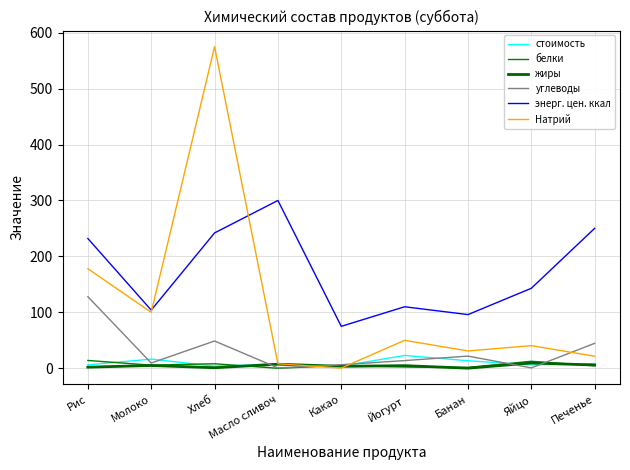

Reading right to left, list all the values displayed in this chart.

стоимость: Печенье=8.4	Яйцо=6.0	Банан=13.5	Йогурт=23.0	Какао=3.9	Масло сливоч=7.6	Хлеб=3.9	Молоко=16.4	Рис=6.2
белки: Печенье=4.5	Яйцо=12.6	Банан=1.5	Йогурт=2.4	Какао=5.0	Масло сливоч=0.0	Хлеб=8.1	Молоко=5.6	Рис=14.0
жиры: Печенье=5.9	Яйцо=9.5	Банан=0.2	Йогурт=4.7	Какао=3.5	Масло сливоч=7.3	Хлеб=1.0	Молоко=5.0	Рис=2.0
углеводы: Печенье=44.6	Яйцо=0.7	Банан=21.8	Йогурт=13.8	Какао=6.4	Масло сливоч=0.7	Хлеб=48.8	Молоко=9.4	Рис=128.0
энерг. цен. ккал: Печенье=250.2	Яйцо=143.0	Банан=96.0	Йогурт=110.0	Какао=75.0	Масло сливоч=300.0	Хлеб=242.0	Молоко=104.0	Рис=232.0
Натрий: Печенье=21.6	Яйцо=40.5	Банан=31.0	Йогурт=50.0	Какао=0.3	Масло сливоч=8.1	Хлеб=575.0	Молоко=100.0	Рис=178.0